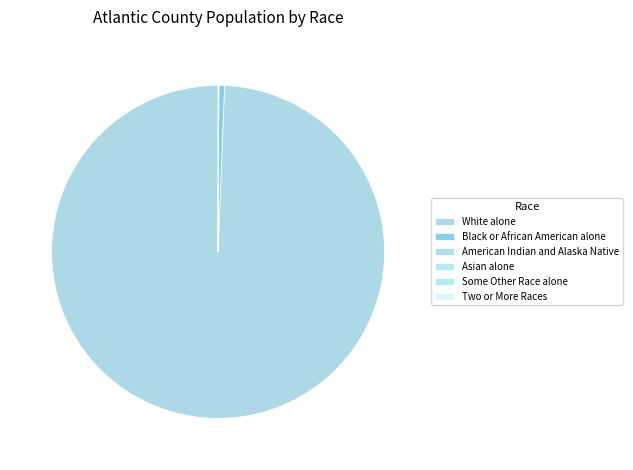

The Some Other Race alone slice represents 1% of the pie. True or false?

False